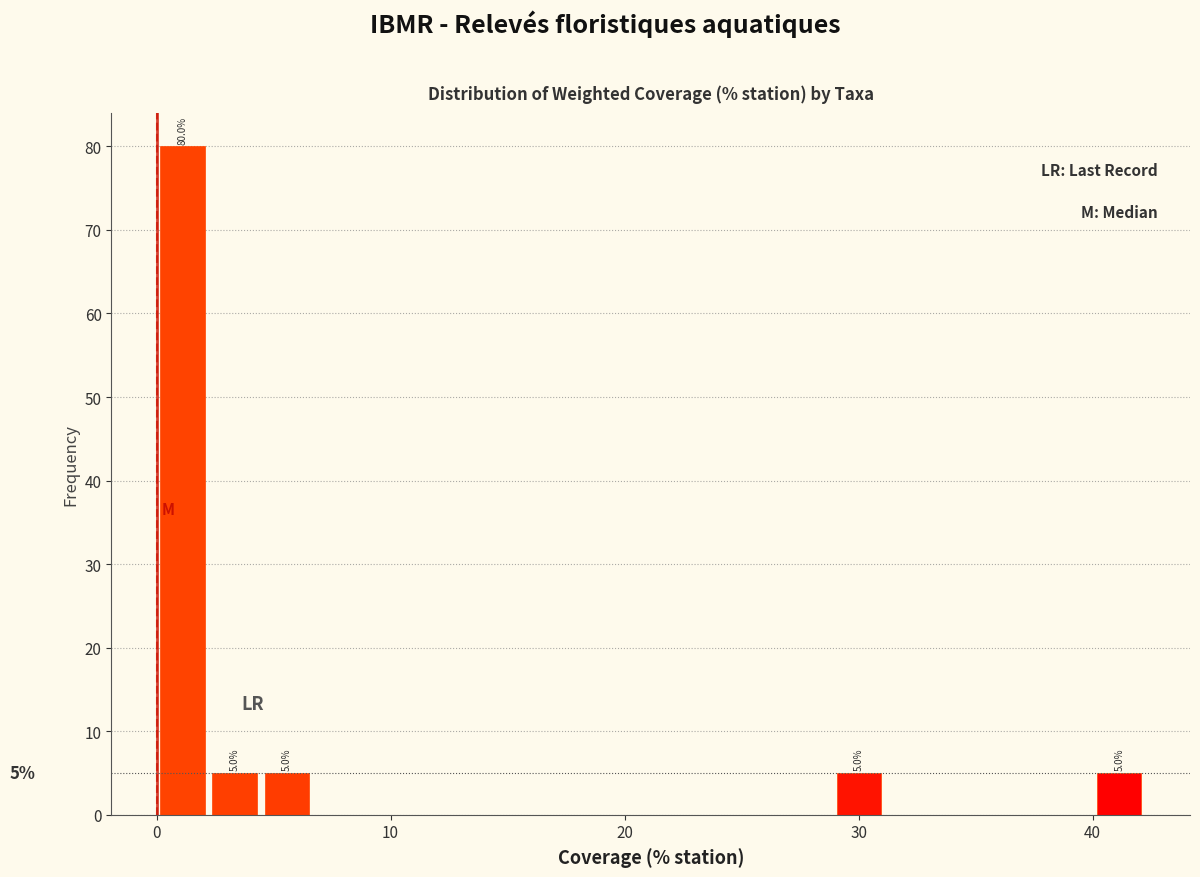

Around what value on the x-axis is the tallest bar? Give the approximate position of its centre, as read against the axis.

1